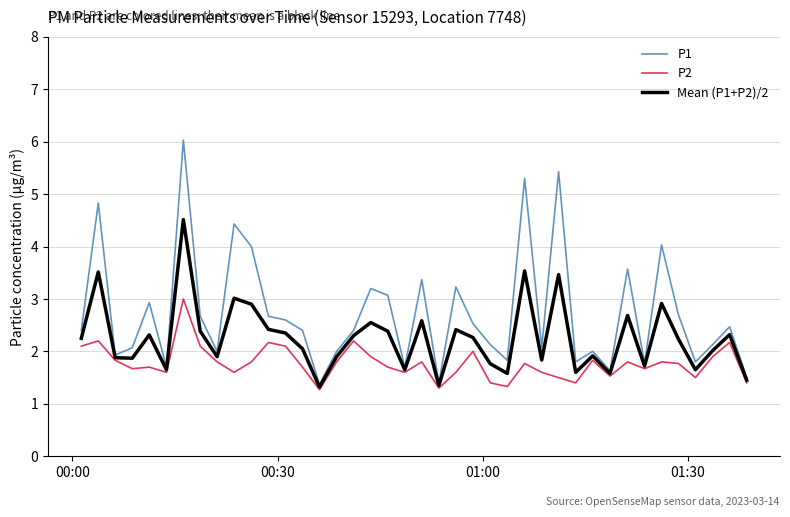

Which series has the largest range (max minus min)?

P1